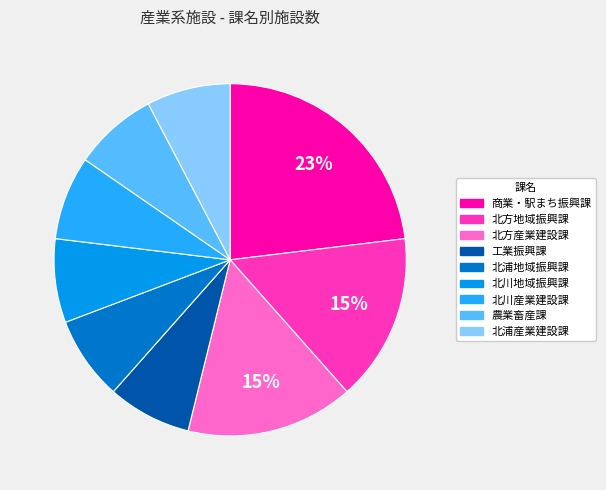

Is there any slice that represents more than half of the pie?

No